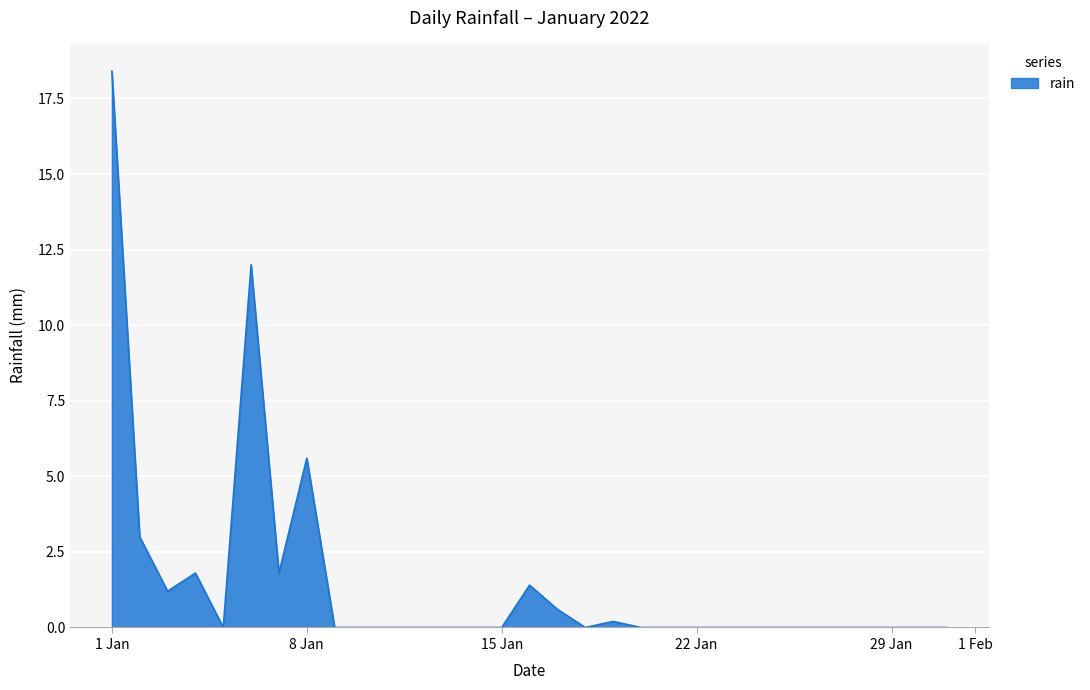

What is the greatest value displayed?

18.4